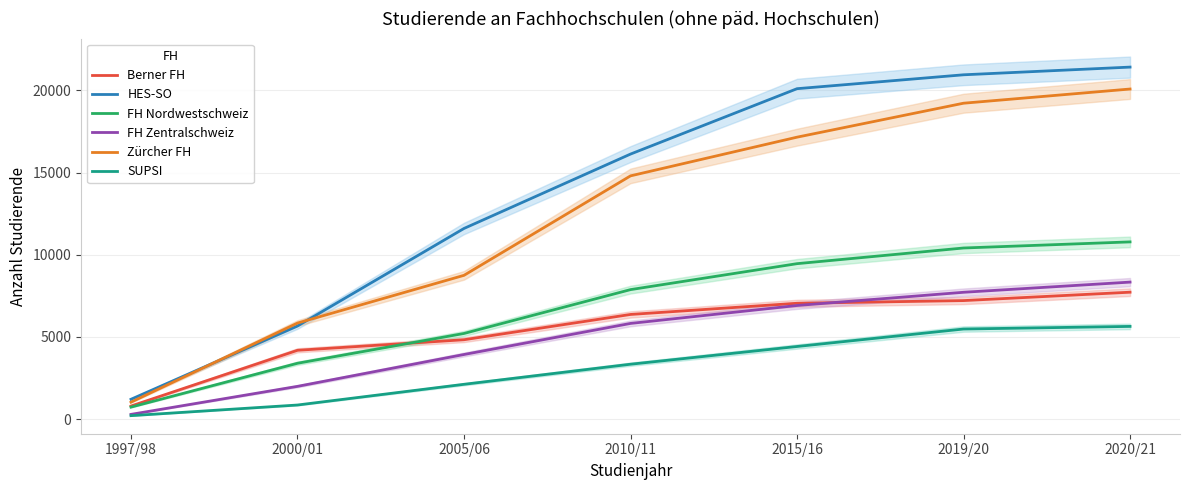

The value of FH Zentralschweiz at 2010/11 is 8492. True or false?

False